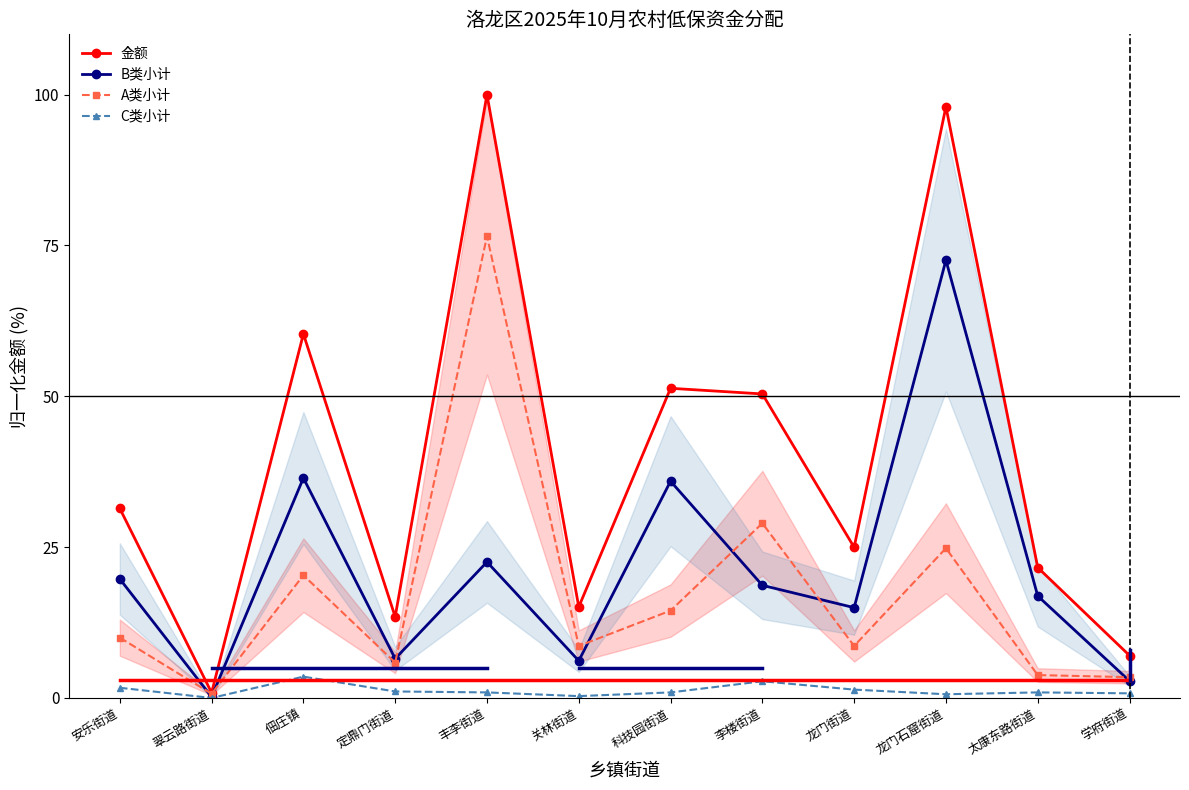

True or false: B类小计 has more than 1 points higher than both neighbors.

True